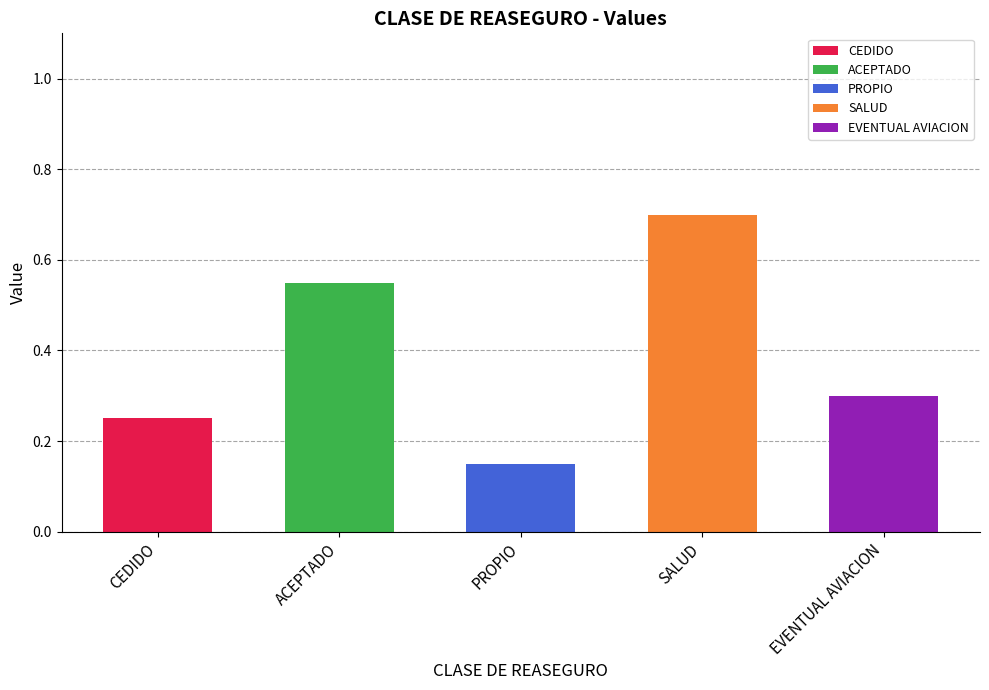

Reading right to left, what are all the values shown in this chart?

EVENTUAL AVIACION=0.3	SALUD=0.7	PROPIO=0.1	ACEPTADO=0.6	CEDIDO=0.2